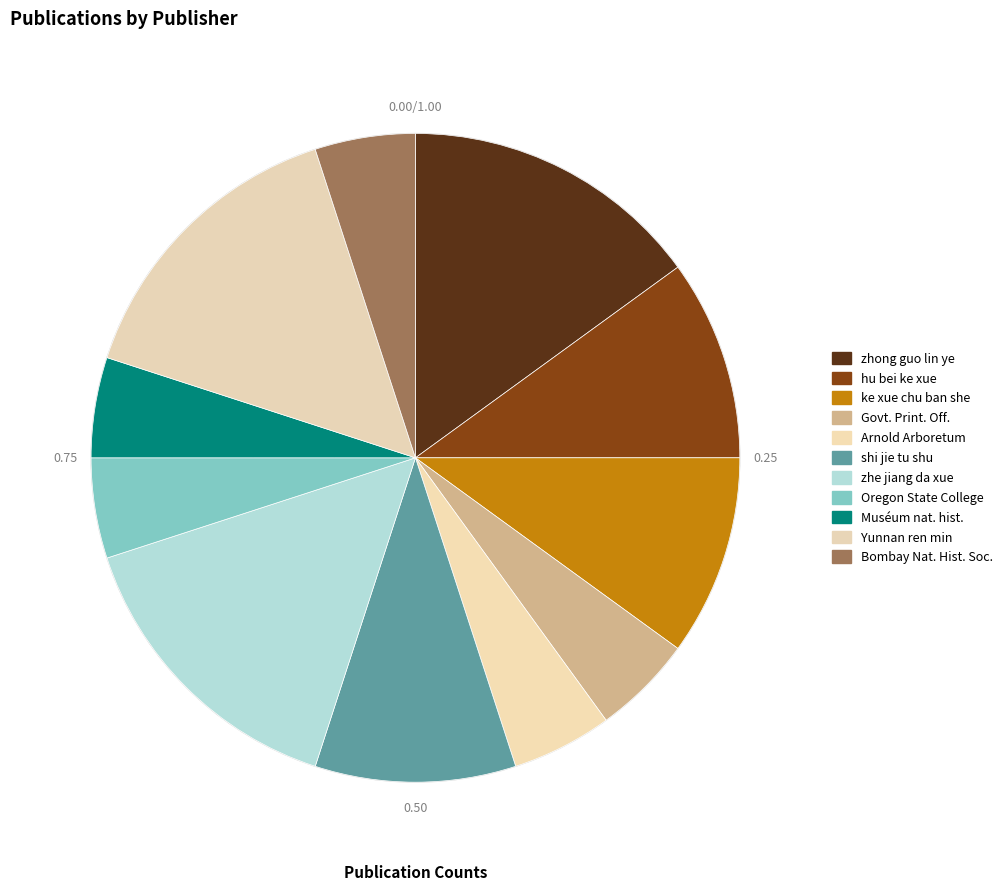

Is there any slice that represents more than half of the pie?

No